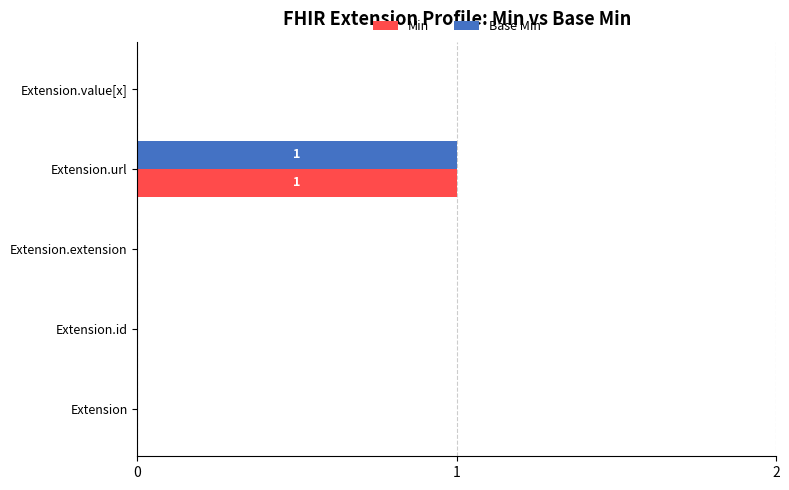

At which category is the sum across all series the highest?

Extension.url